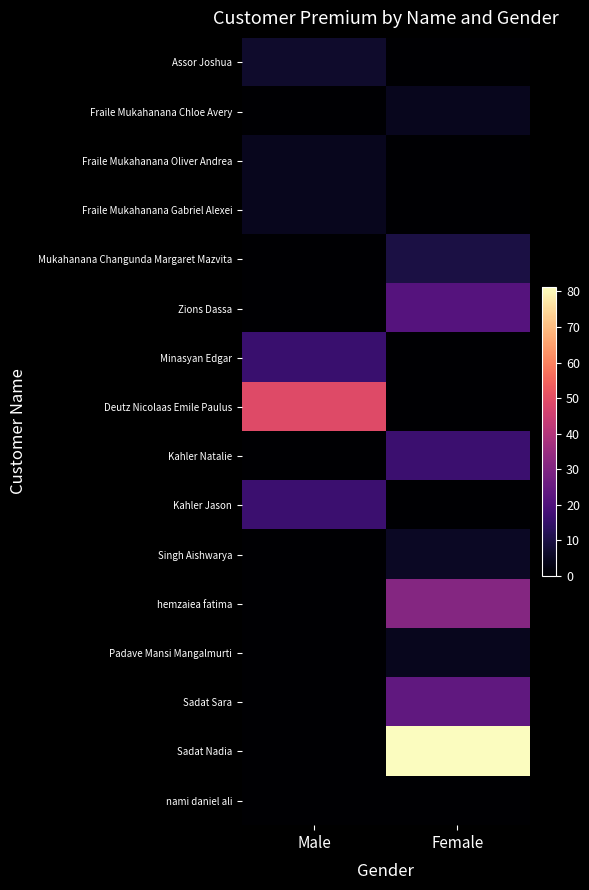

Reading right to left, list all the values displayed in this chart.

Assor Joshua: Female=0.0	Male=6.8
Fraile Mukahanana Chloe Avery: Female=4.7	Male=0.0
Fraile Mukahanana Oliver Andrea: Female=0.0	Male=4.7
Fraile Mukahanana Gabriel Alexei: Female=0.0	Male=4.7
Mukahanana Changunda Margaret Mazvita: Female=10.1	Male=0.0
Zions Dassa: Female=21.4	Male=0.0
Minasyan Edgar: Female=0.0	Male=16.1
Deutz Nicolaas Emile Paulus: Female=0.0	Male=48.9
Kahler Natalie: Female=16.4	Male=0.0
Kahler Jason: Female=0.0	Male=16.4
Singh Aishwarya: Female=5.6	Male=0.0
hemzaiea fatima: Female=30.9	Male=0.0
Padave Mansi Mangalmurti: Female=4.8	Male=0.0
Sadat Sara: Female=23.8	Male=0.0
Sadat Nadia: Female=81.2	Male=0.0
nami daniel ali: Female=0.0	Male=0.0